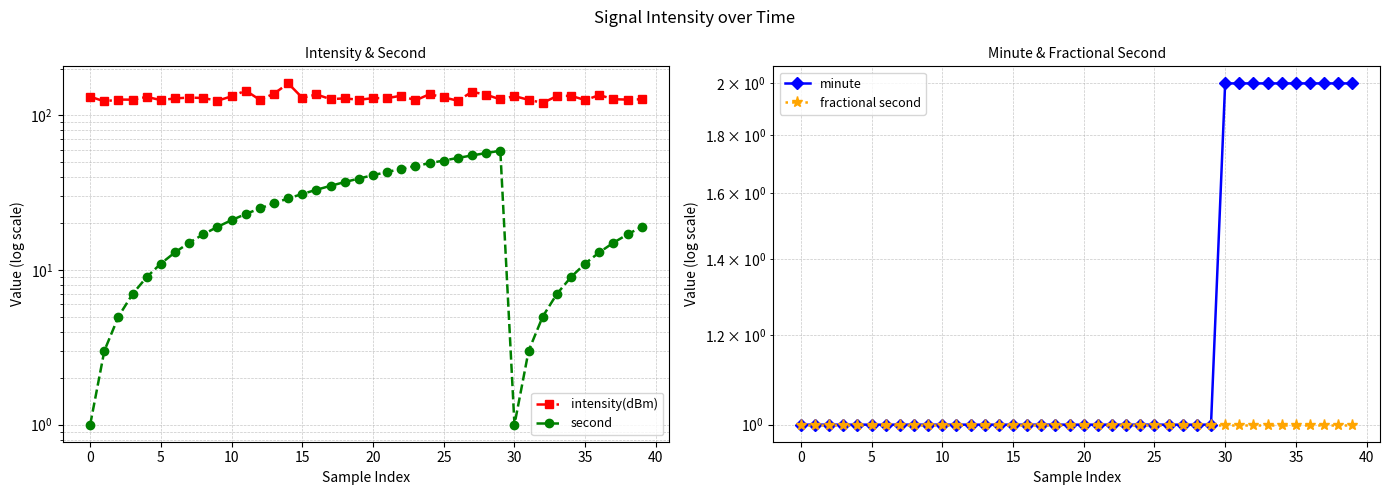

How many distinct data groups are displayed?

4